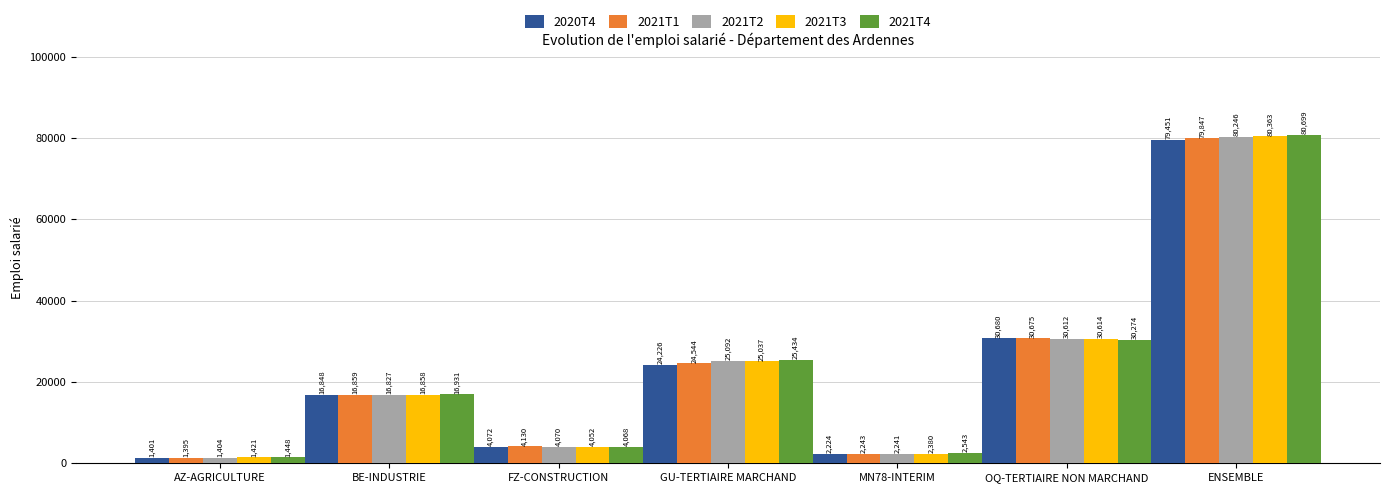

Which series changed the most between MN78-INTERIM and OQ-TERTIAIRE NON MARCHAND?

2020T4